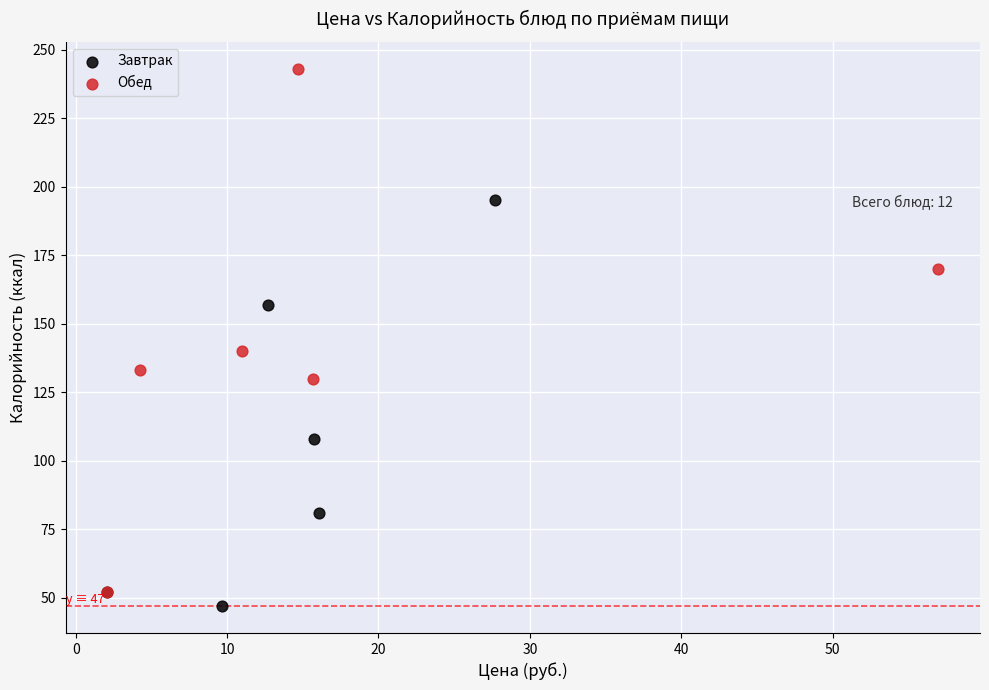

Which series has the widest spread of Y values?

Обед